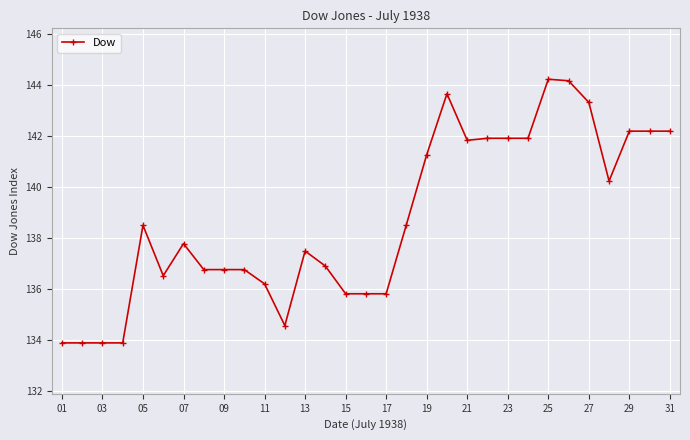

What is the difference between the maximum and second lowest values?

10.4